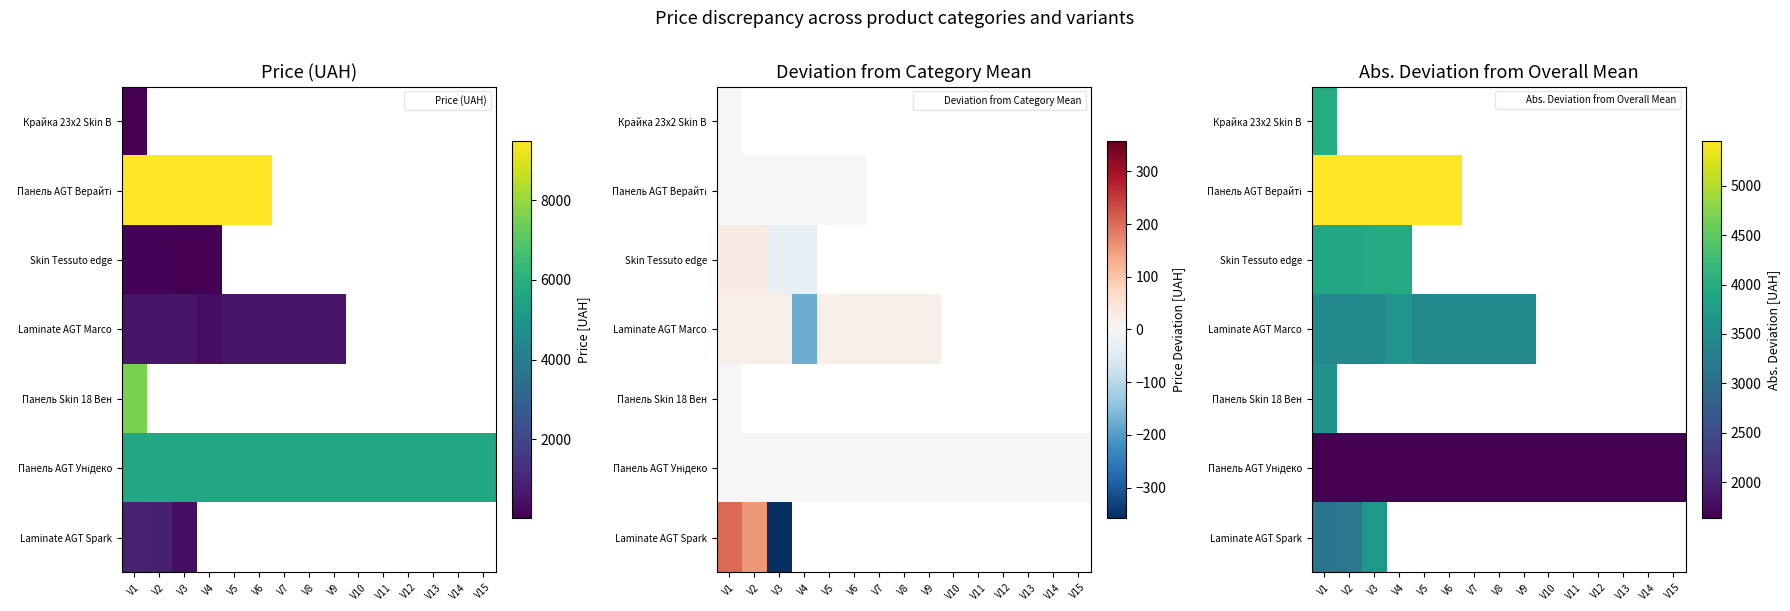

At which label is Панель Skin 18 Вен closest to 3564?

V1